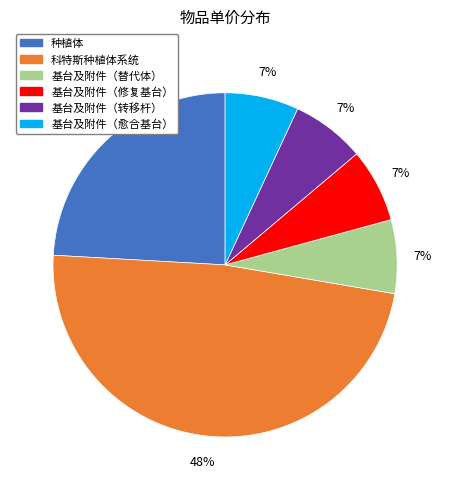

Does 基台及附件（转移杆） represent more than half of the total?

No